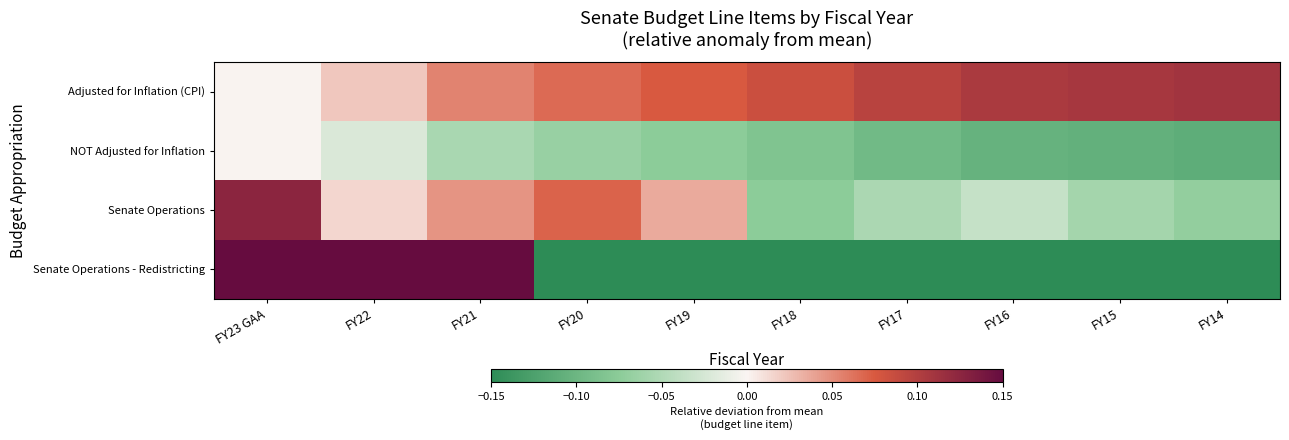

How many data points does each series have?

10